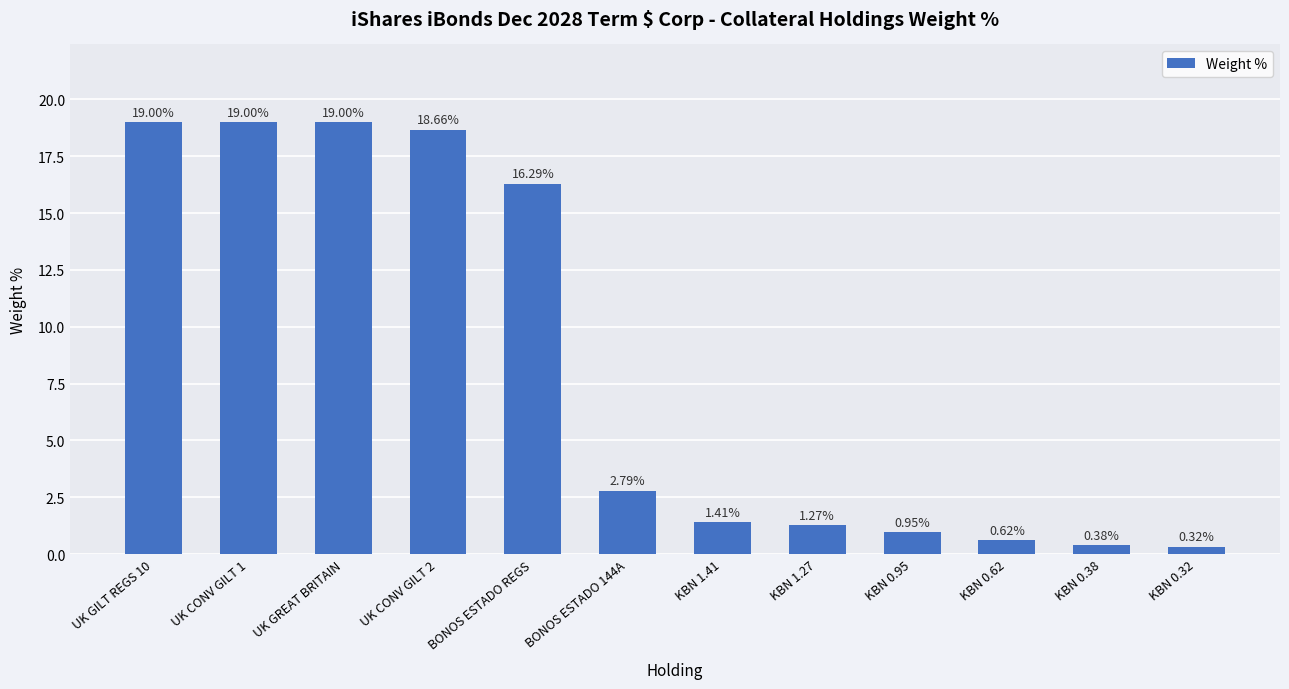

How many series are shown in this chart?

1